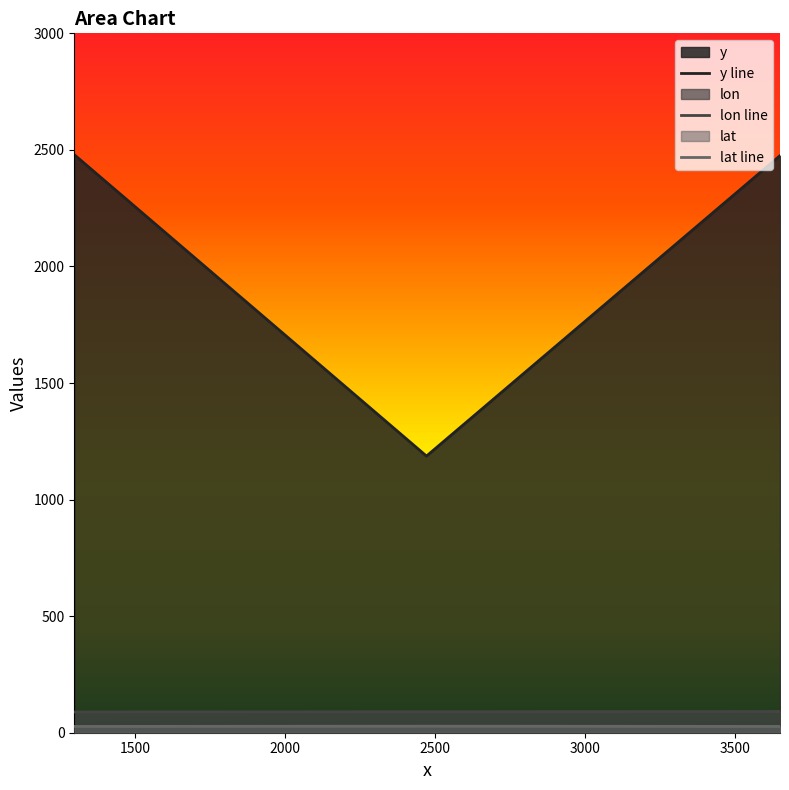

The lon series shows 119.1 at 3648.357142859. True or false?

False